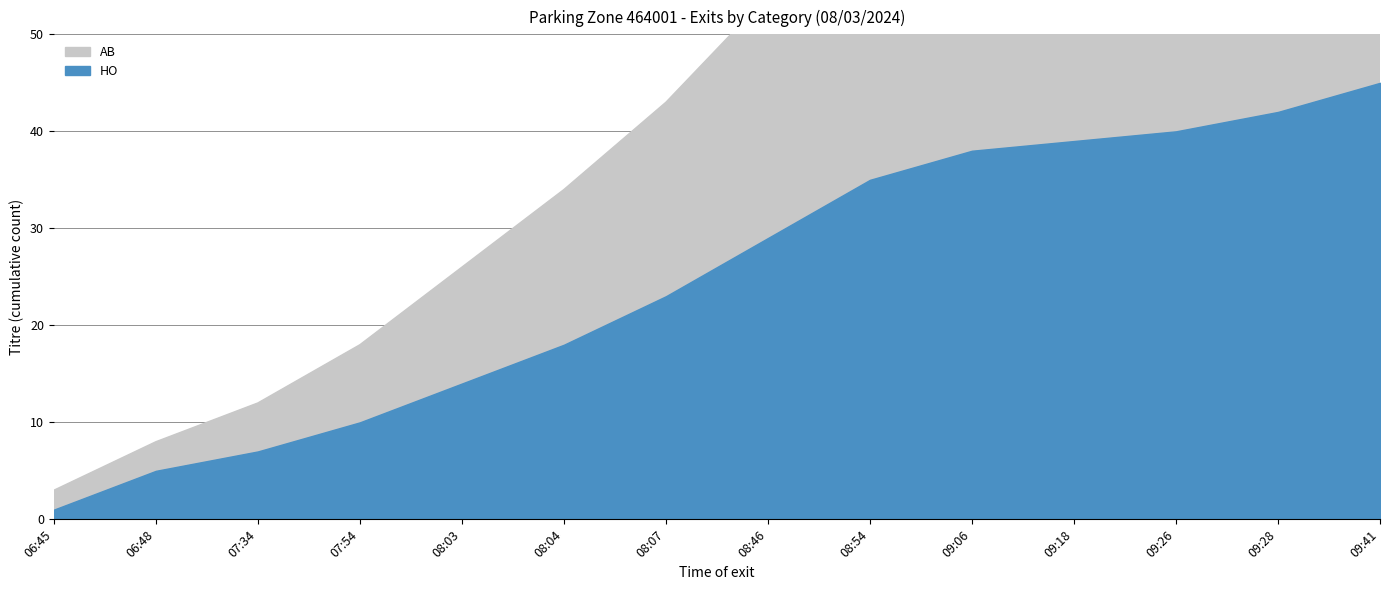

Reading left to right, what are all the values shown in this chart?

HO: 08/03=1	08/03=5	08/03=7	08/03=10	08/03=14	08/03=18	08/03=23	08/03=29	08/03=35	08/03=38	08/03=39	08/03=40	08/03=42	08/03=45
AB: 08/03=2	08/03=3	08/03=5	08/03=8	08/03=12	08/03=16	08/03=20	08/03=25	08/03=30	08/03=34	08/03=36	08/03=37	08/03=39	08/03=41